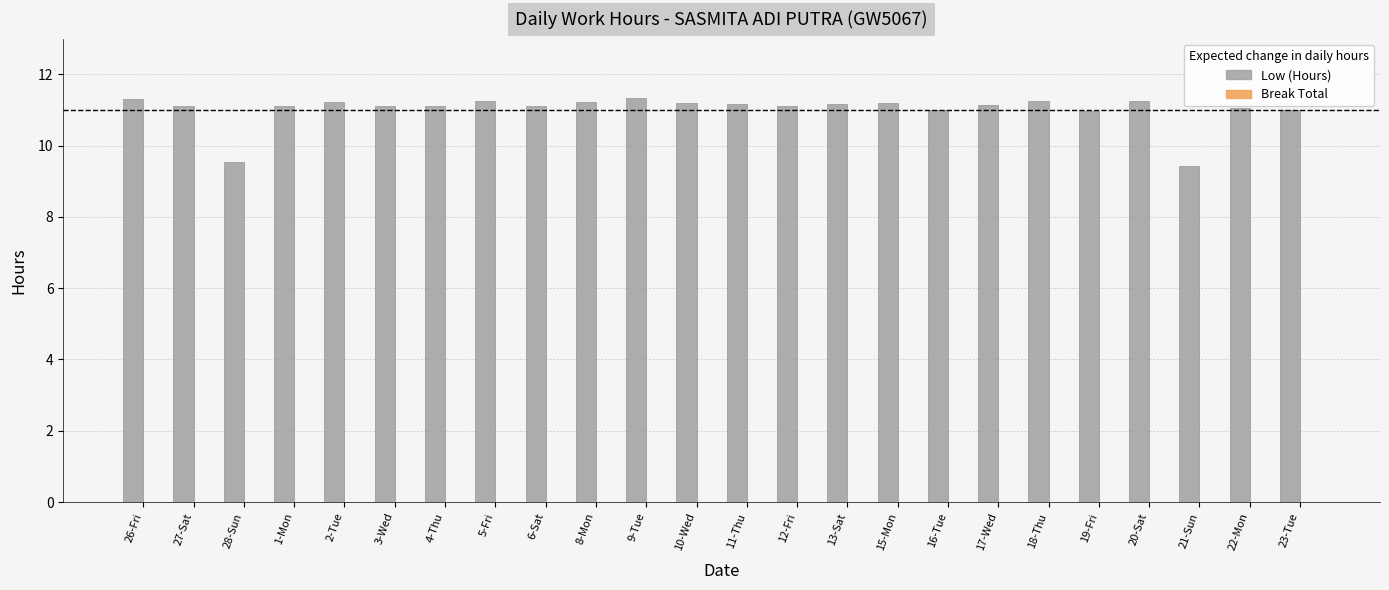

What is the greatest value displayed?

11.3